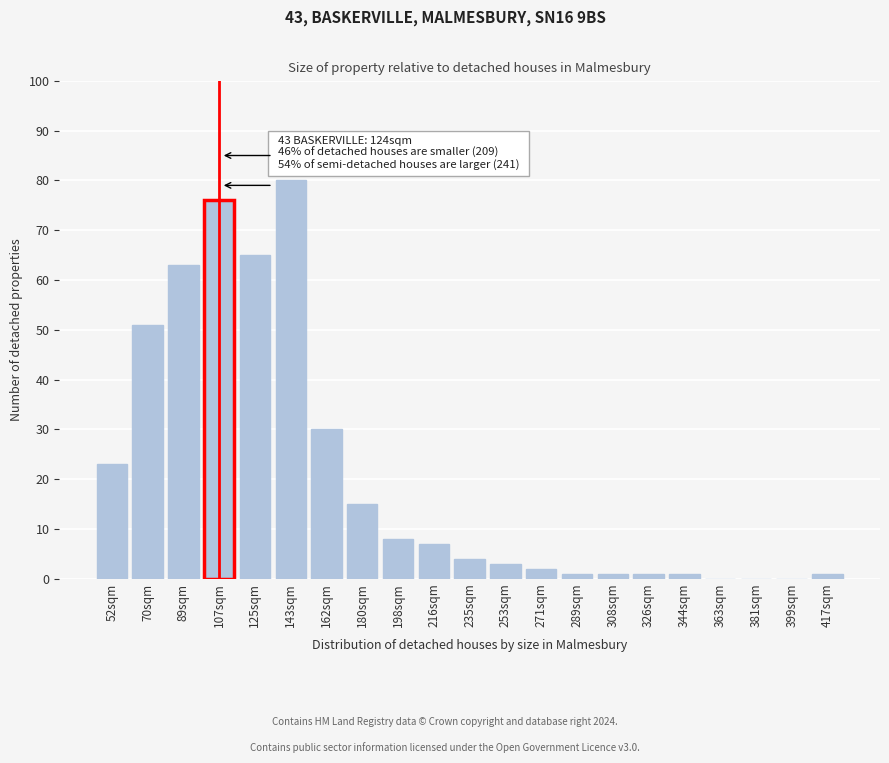

Reading right to left, extract all data points from this chart.

417sqm=1	399sqm=0	381sqm=0	363sqm=0	344sqm=1	326sqm=1	308sqm=1	289sqm=1	271sqm=2	253sqm=3	235sqm=4	216sqm=7	198sqm=8	180sqm=15	162sqm=30	143sqm=80	125sqm=65	107sqm=76	89sqm=63	70sqm=51	52sqm=23